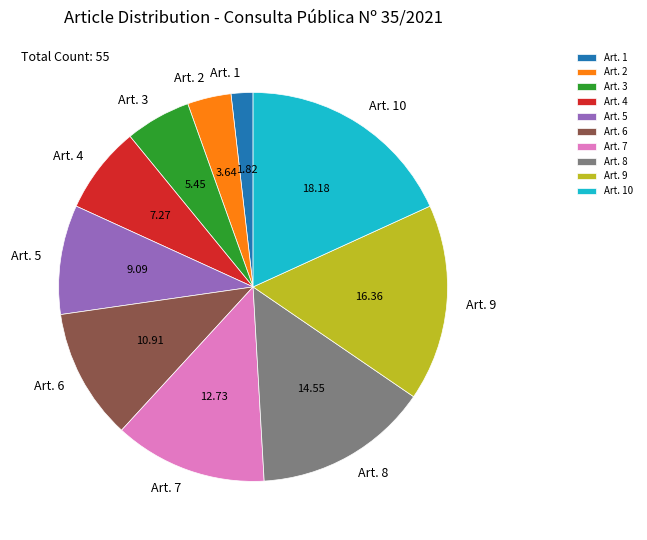

Combined, do Art. 10 and Art. 7 account for over 50%?

No